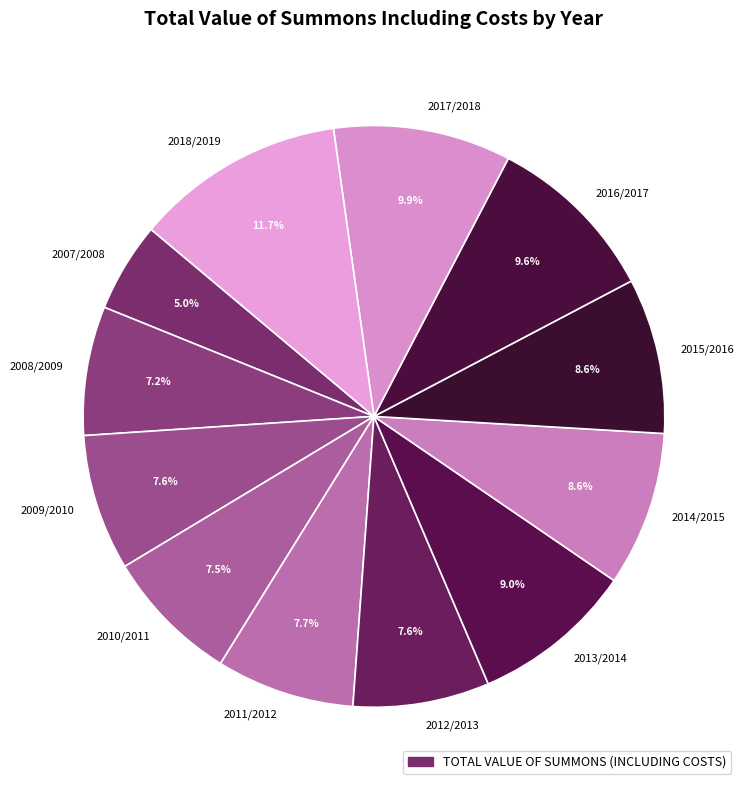

What percentage is NOT represented by 2011/2012?

92.3%